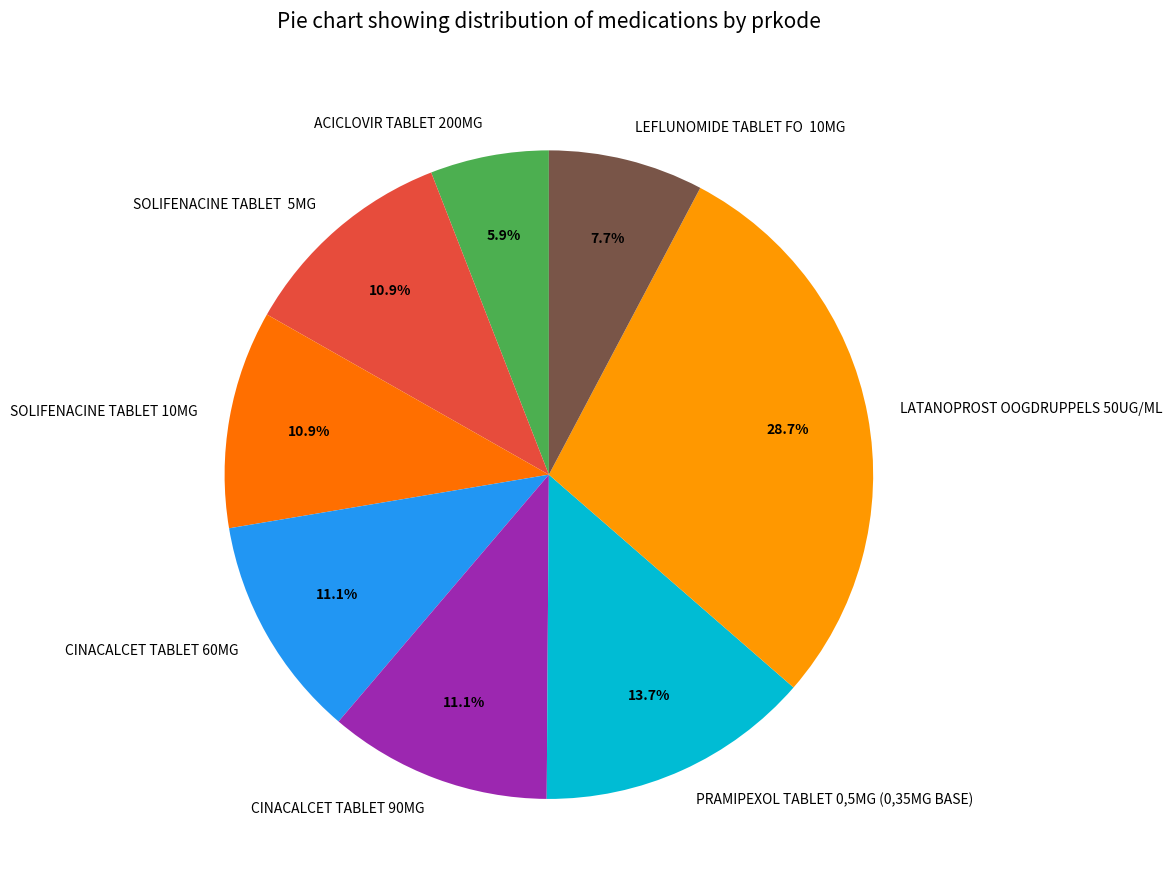

Does LATANOPROST OOGDRUPPELS 50UG/ML represent more than half of the total?

No